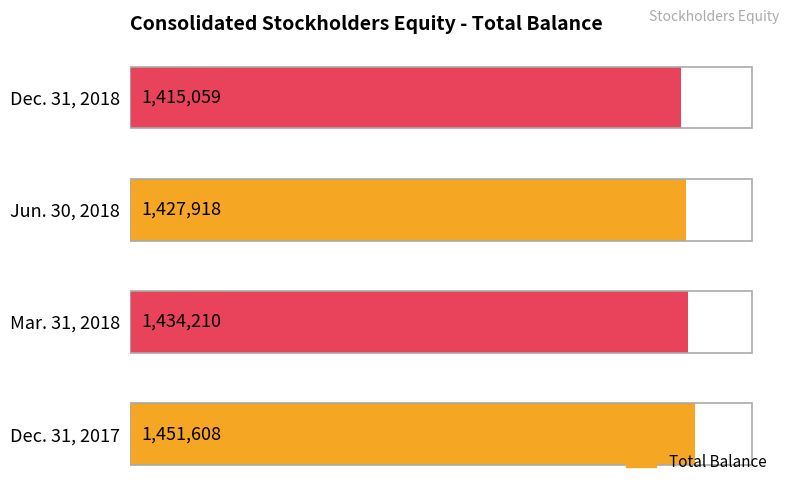

Does the chart contain stacked bars?

No